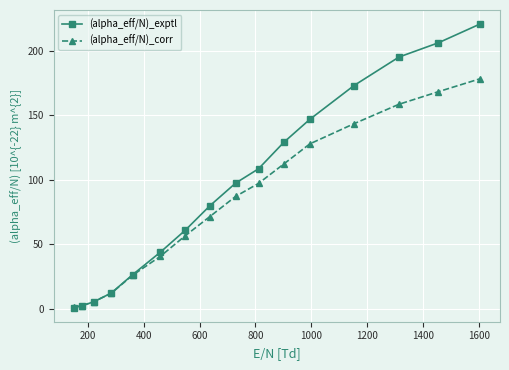

How many series are shown in this chart?

2